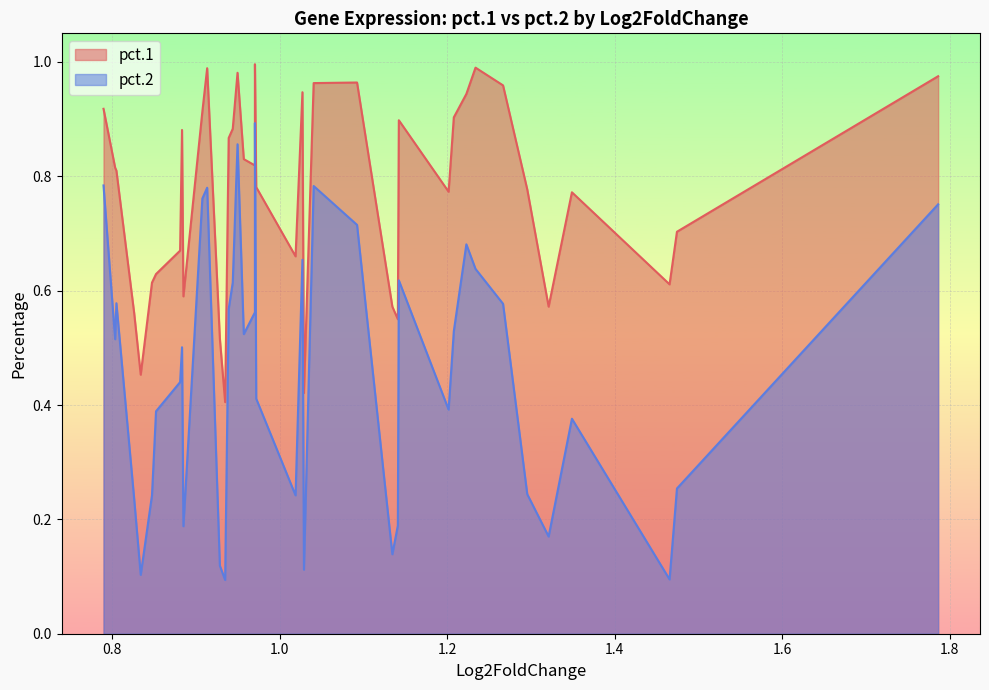

List the series in order of their overall mean, highest first.

pct.1, pct.2